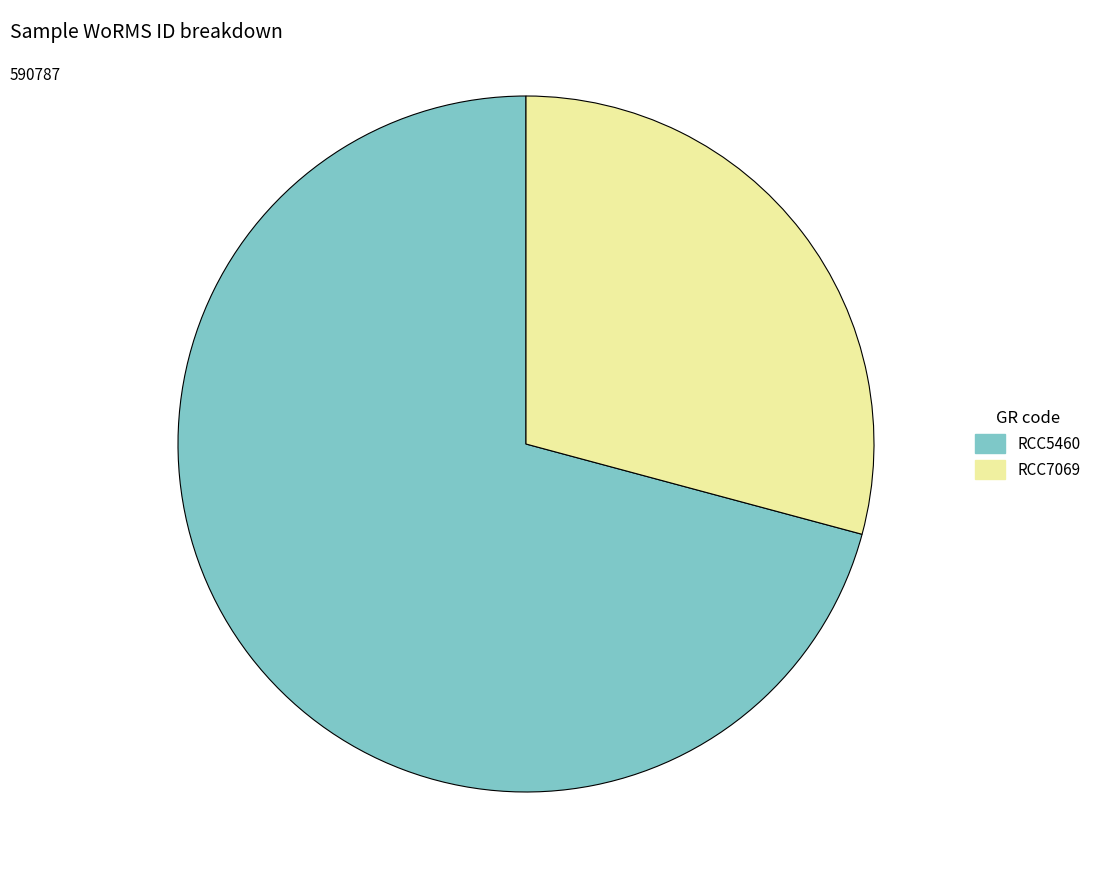

How many segments does this pie chart have?

2